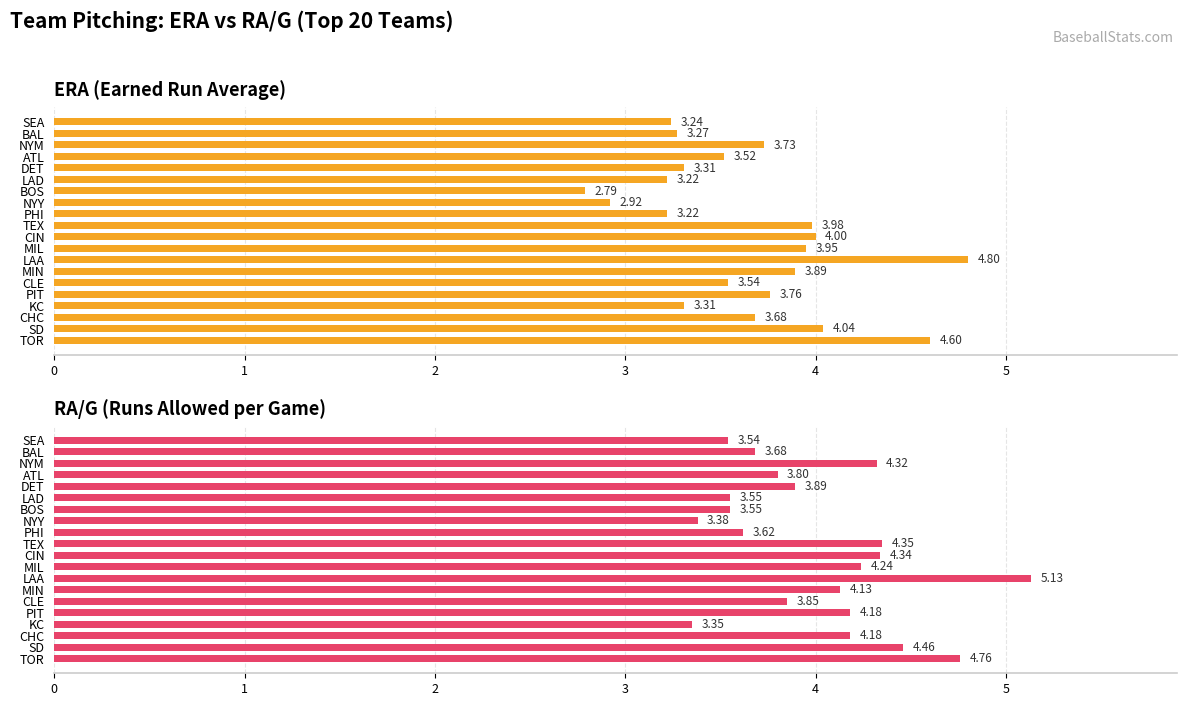

The RA/G series shows 6.1 at CIN. True or false?

False